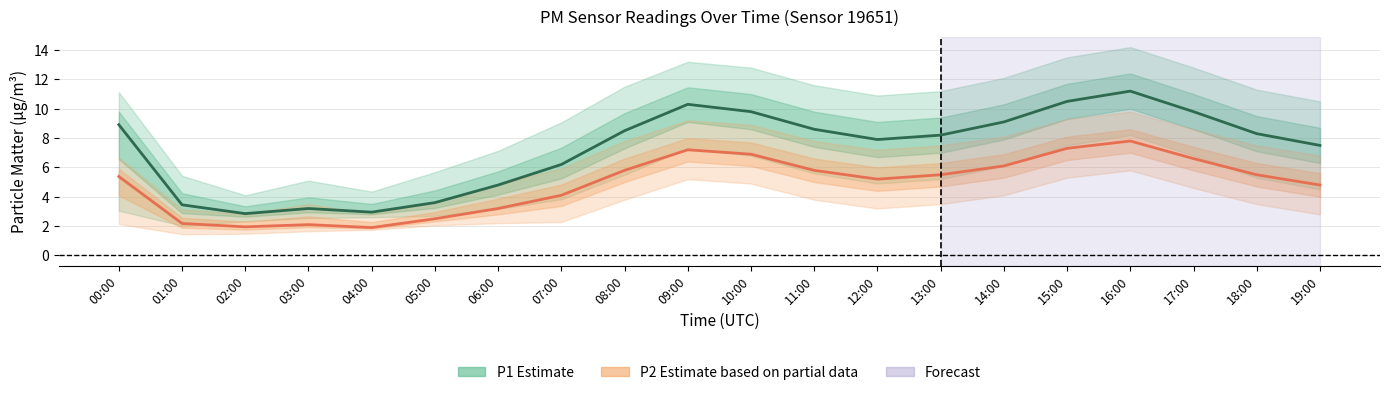

At which label does P2 (Estimate based on partial data) first exceed 5?

00:00